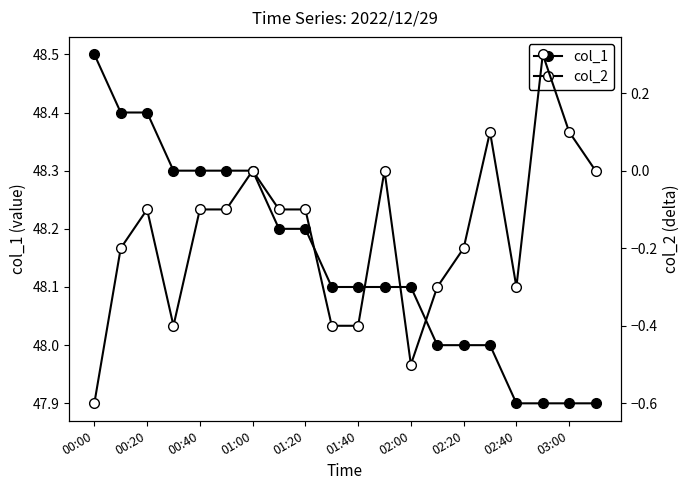

How many values in the col_1 series are below 48?

4